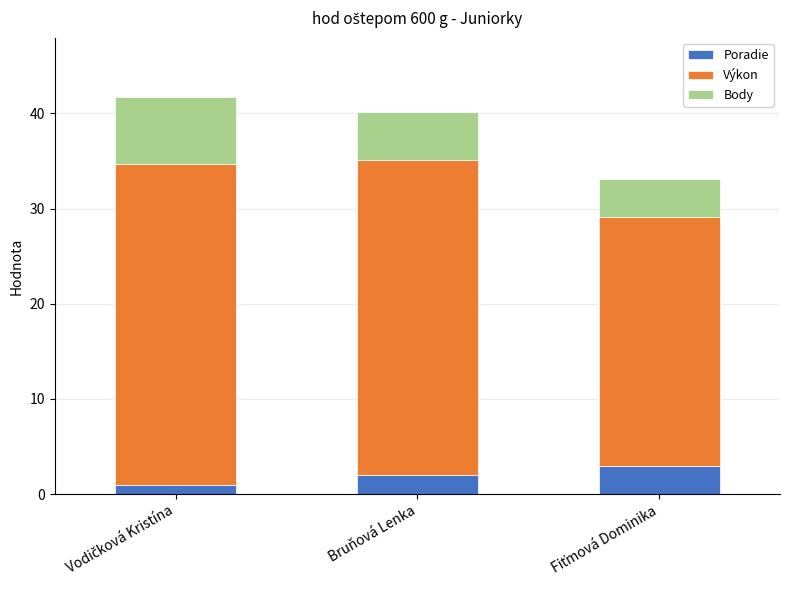

Reading right to left, transcribe the values for Poradie.

3.0	2.0	1.0